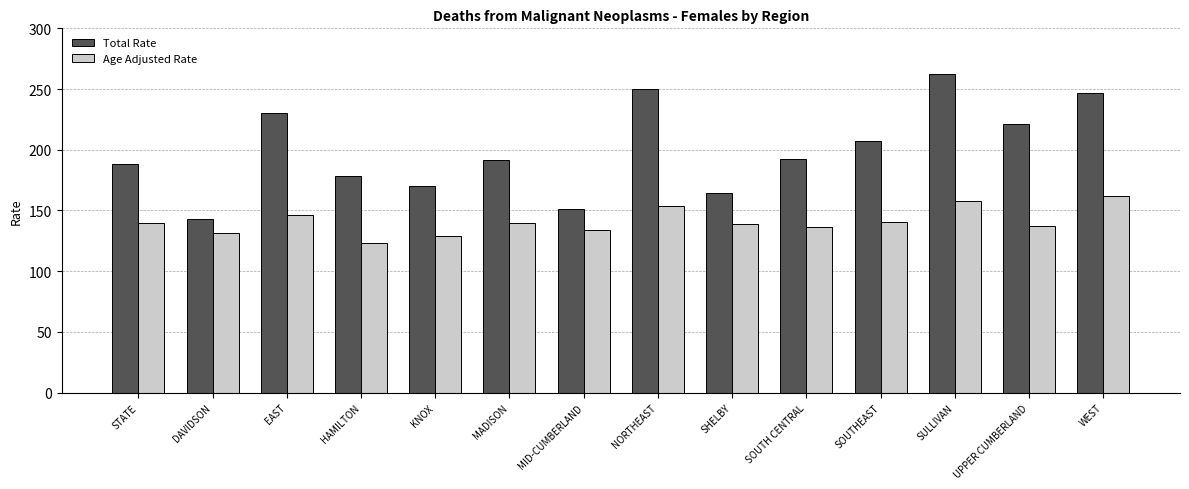

Which series changed the most between STATE and EAST?

Total Rate